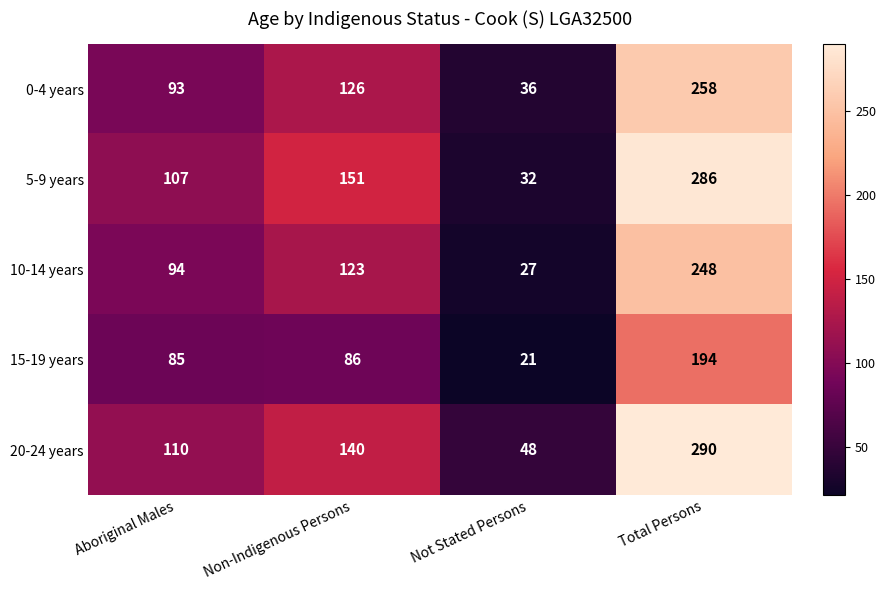

At Aboriginal Males, list the series in order from largest to smallest.

20-24 years, 5-9 years, 10-14 years, 0-4 years, 15-19 years